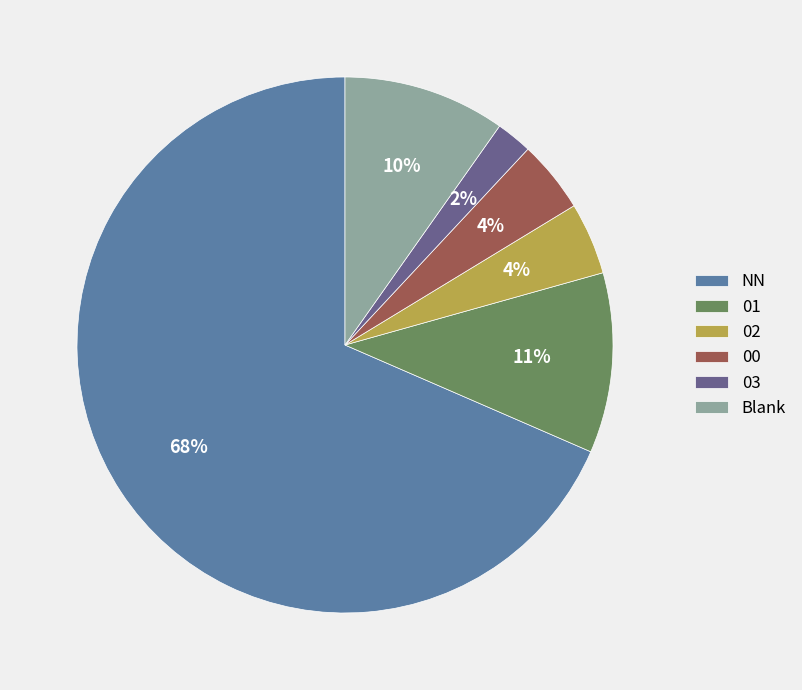

Do NN and 00 together represent more than half of the pie?

Yes